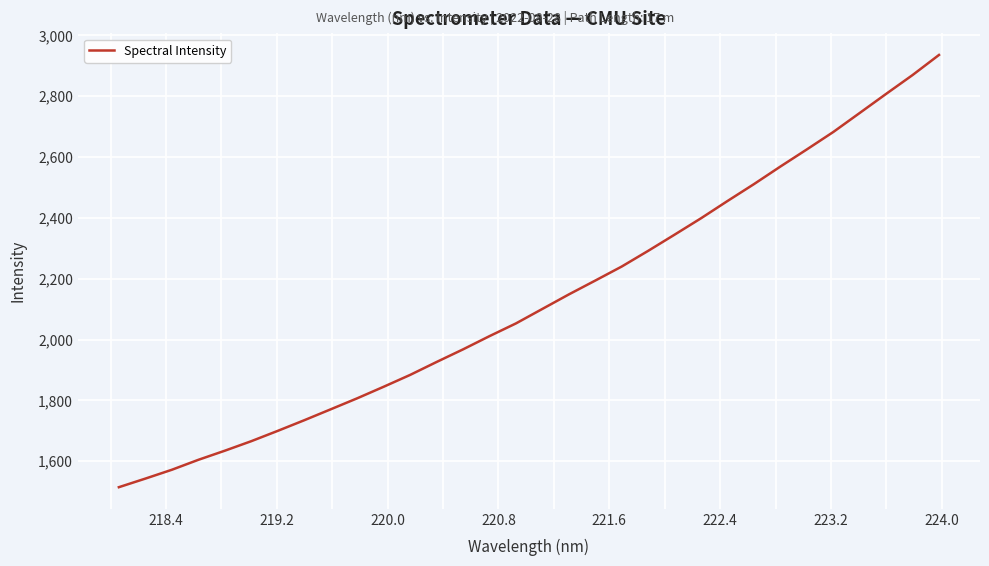

What is the minimum value shown in the chart?

1514.6